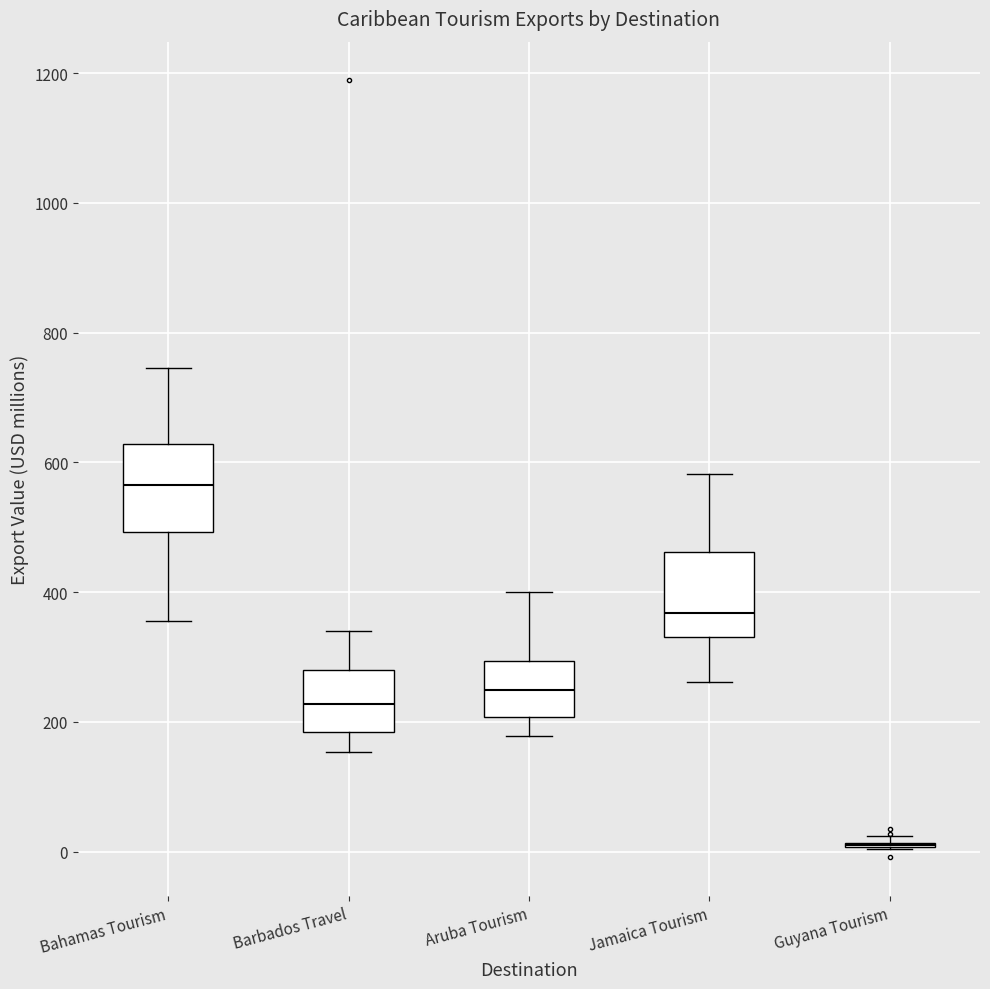

Where is the upper edge of the box for Aruba Tourism on the y-axis? The values are not printed on the chart, so give them approximately, as read against the axis.

300